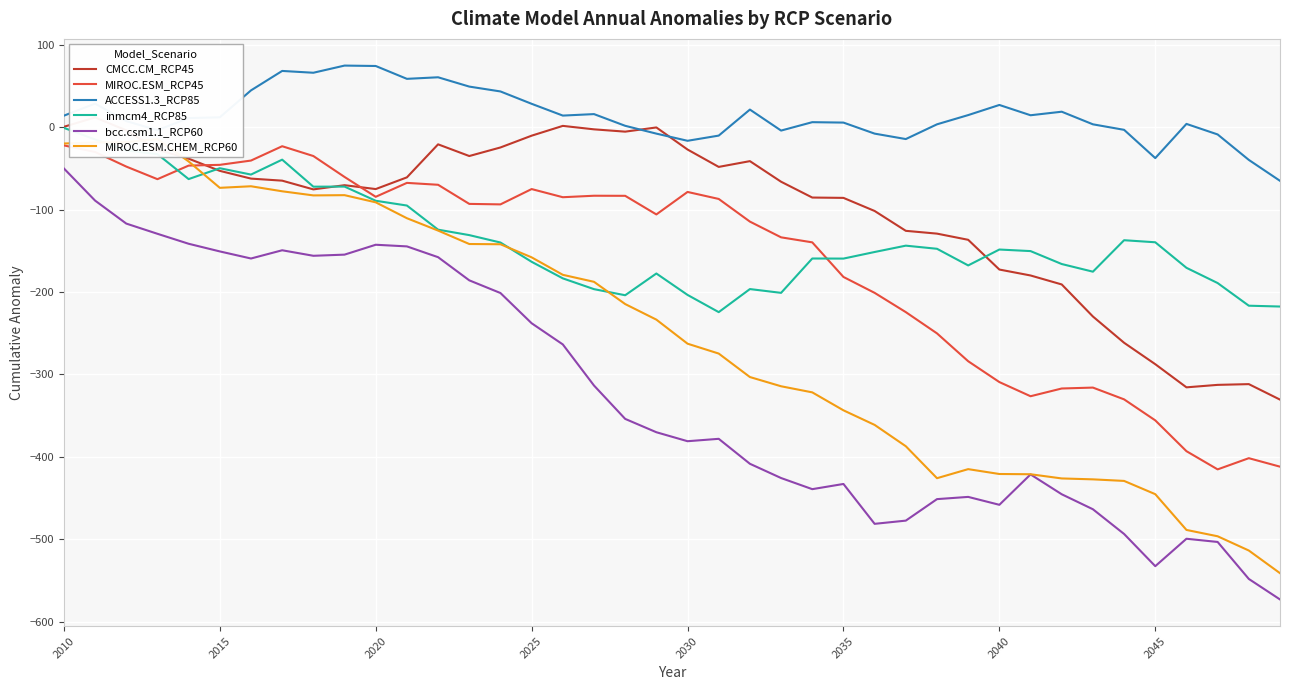

True or false: bcc.csm1.1_RCP60 and MIROC.ESM_RCP45 intersect in this chart.

False